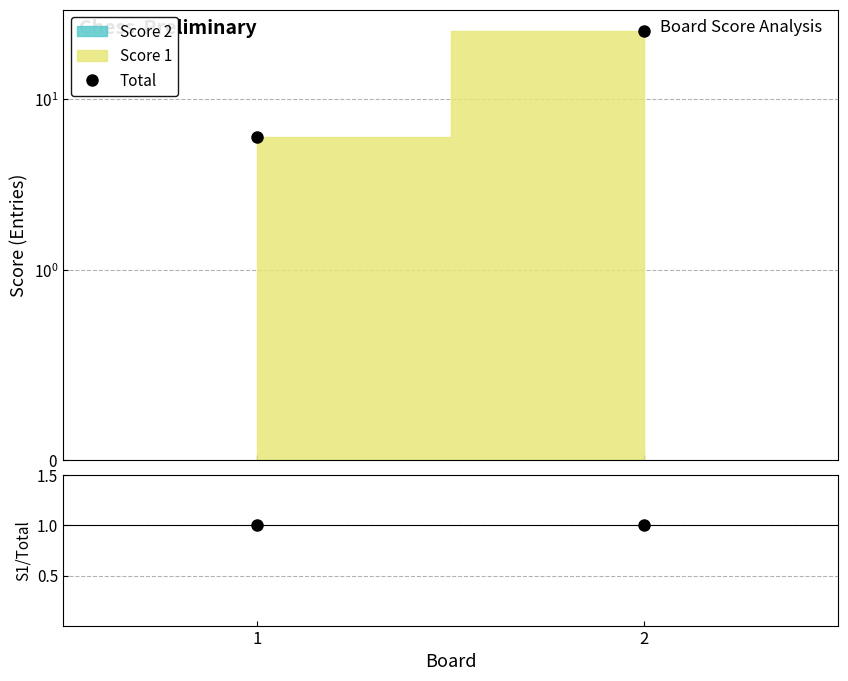

The value of Score1/Total at 2 is 1. True or false?

True